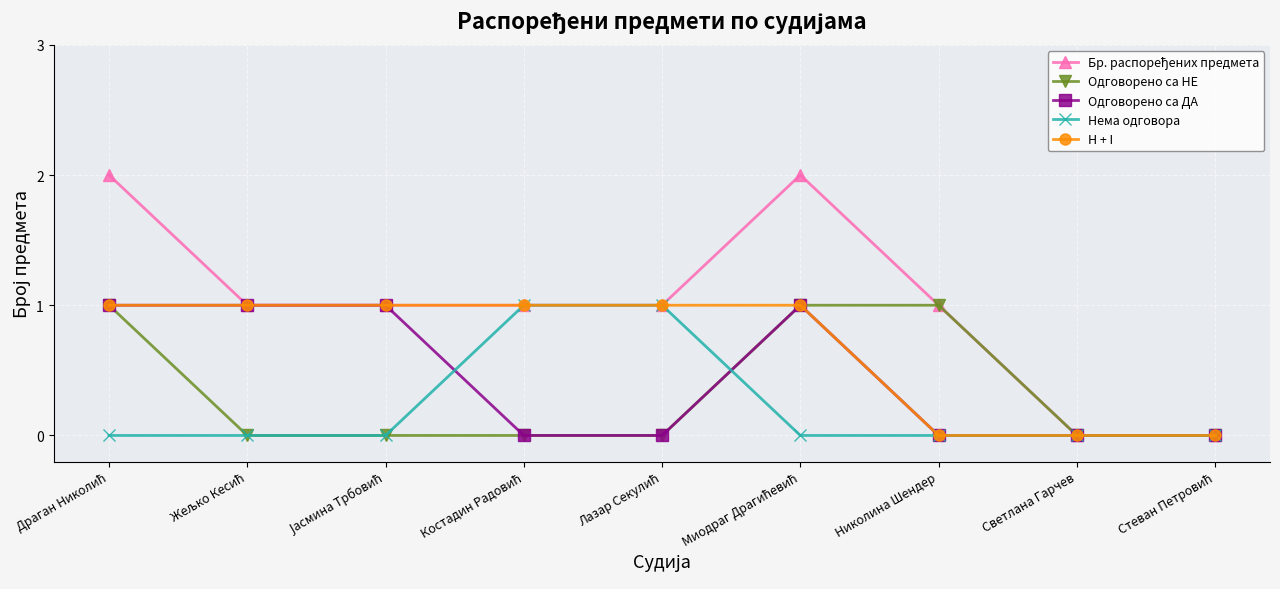

True or false: Одговорено са НЕ has a value of 0 at Светлана Гарчев.

True